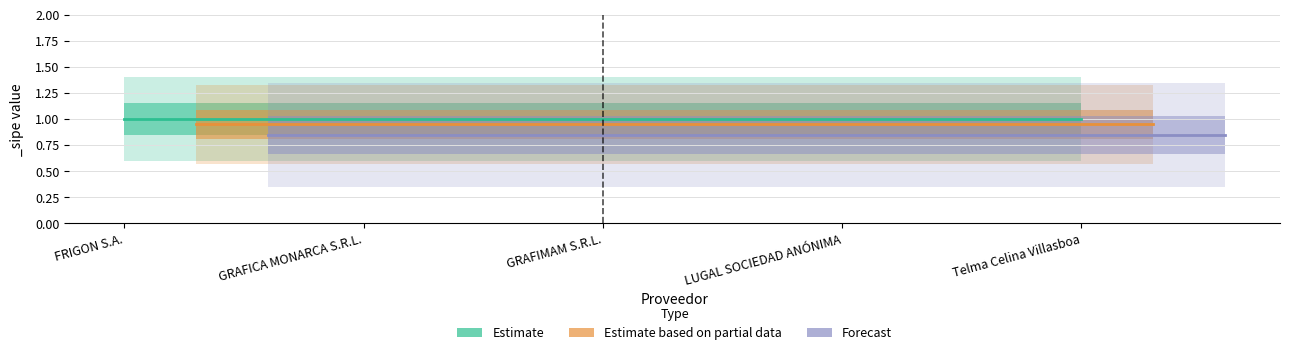

Is the value of Estimate at LUGAL SOCIEDAD ANÓNIMA greater than the value of Forecast at GRAFIMAM S.R.L.?

Yes